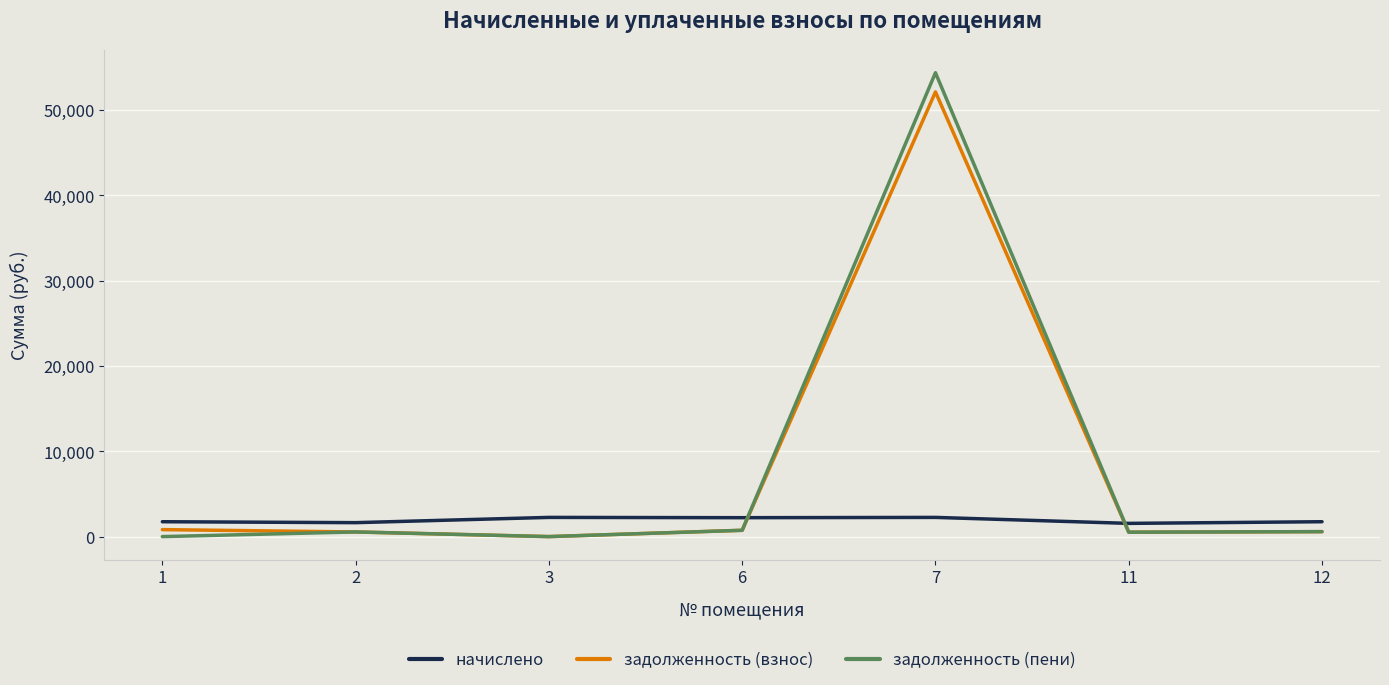

Where do начислено and задолженность (пени) first cross each other?

6 and 7